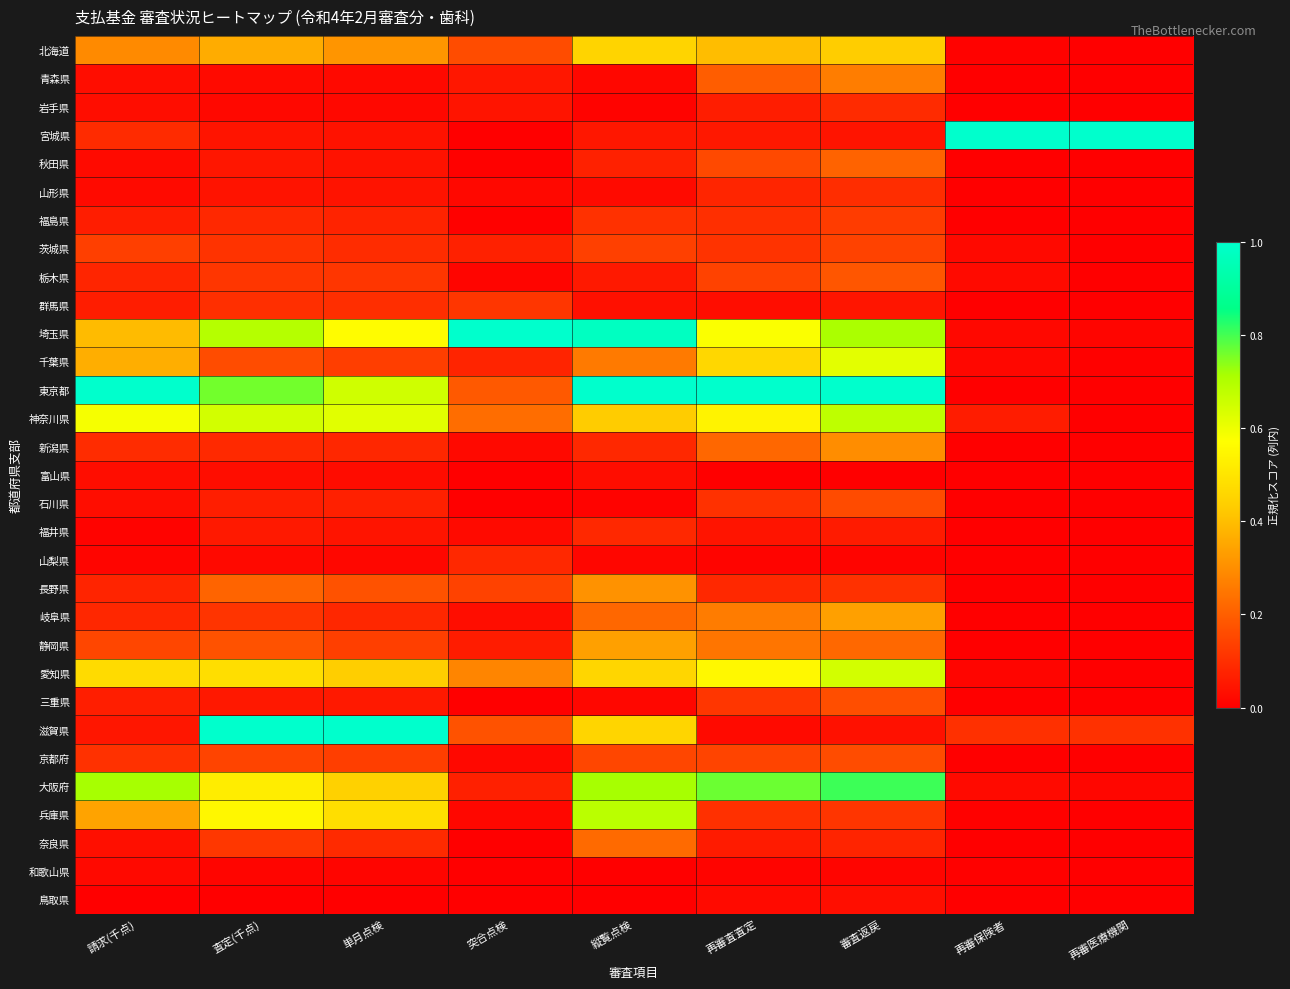

Which category has the lowest value across all series?

再審医療機関